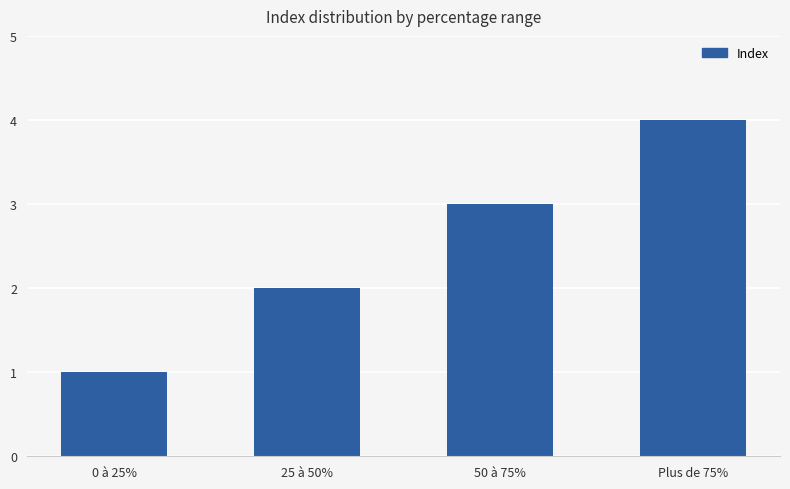

What is the difference between the values at 50 à 75% and 25 à 50%?

1